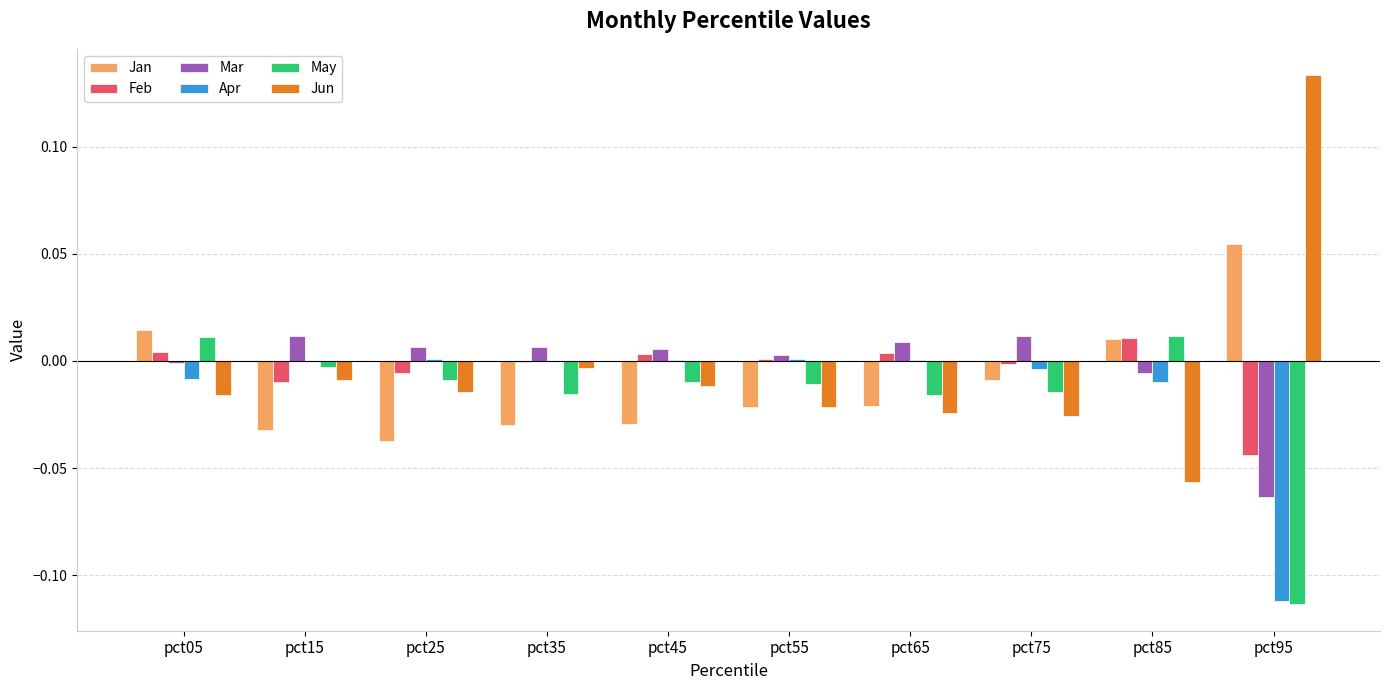

At which category does the chart reach its peak across all series?

pct95